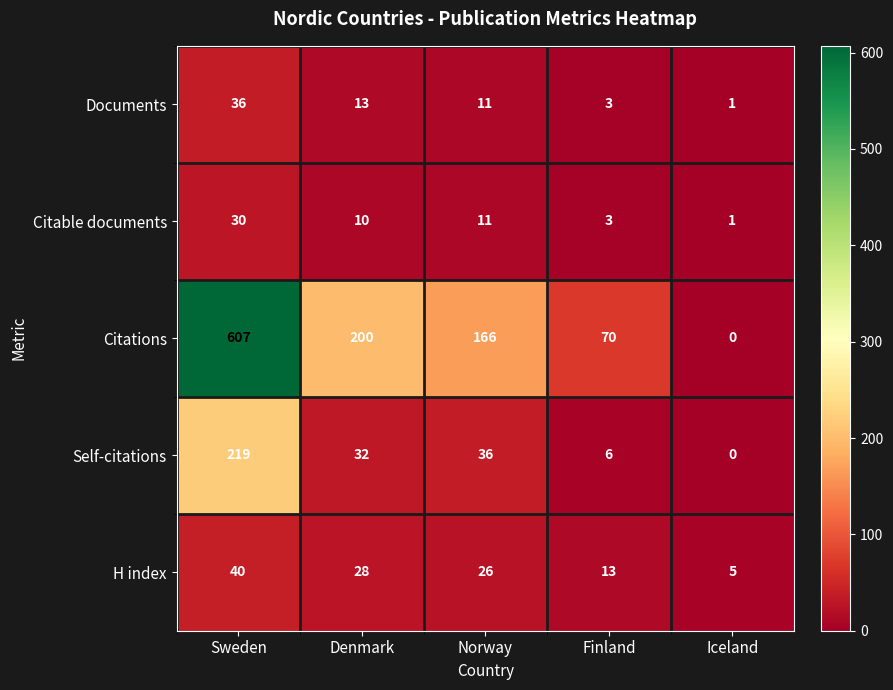

Where is H index nearest to the value 22?

Norway